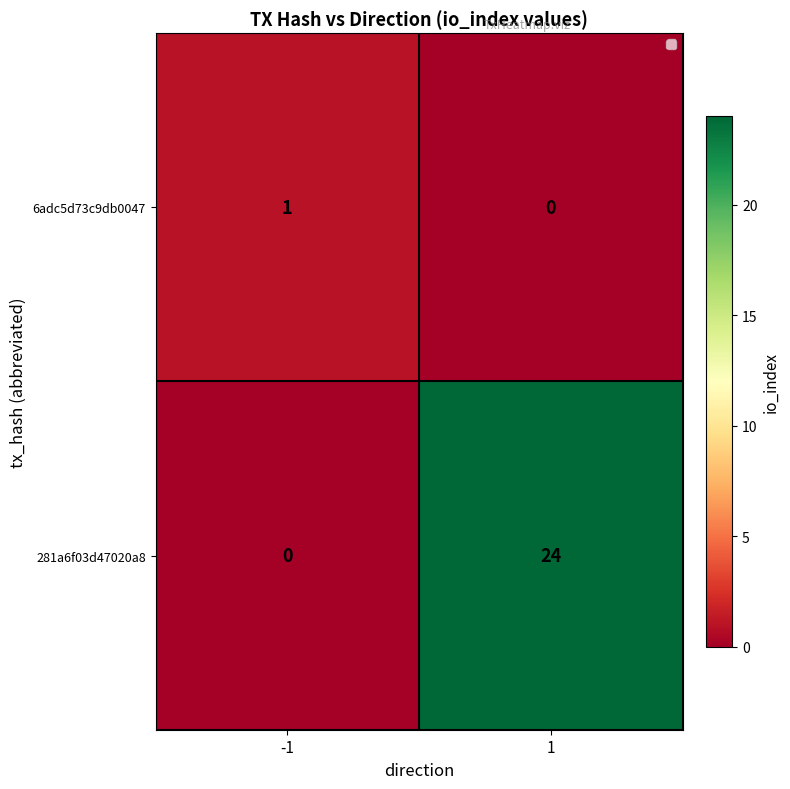

Reading left to right, extract all data points from this chart.

6adc5d73c9db0047: 1	0
281a6f03d47020a8: 0	24